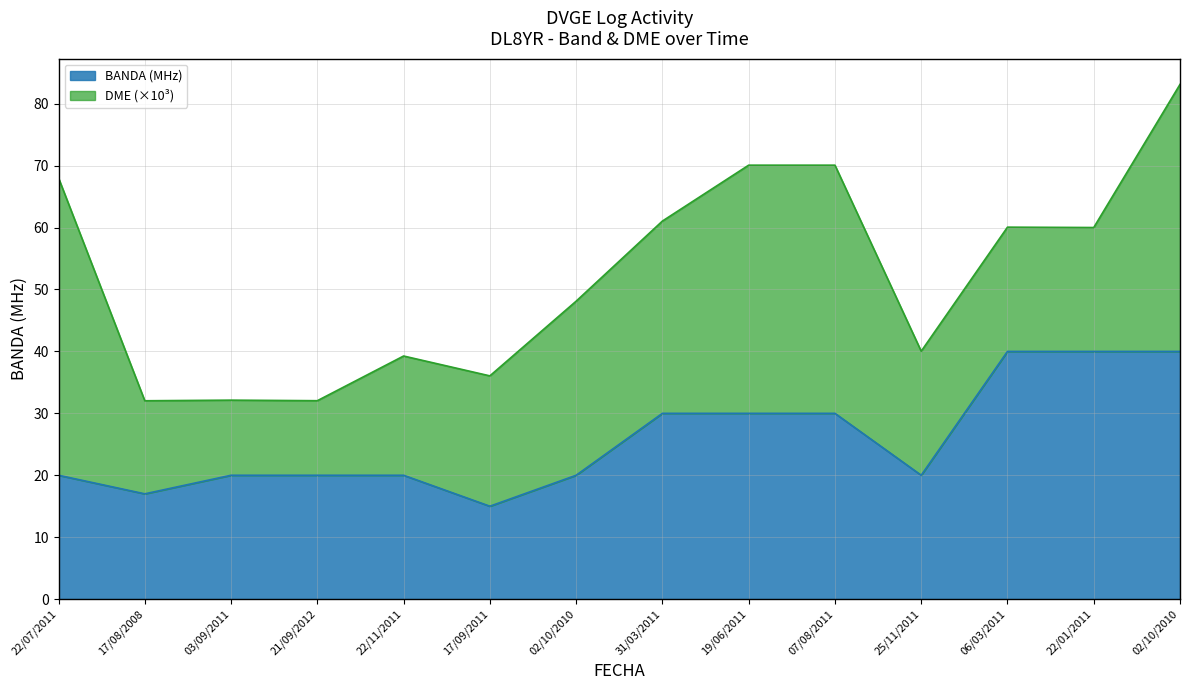

The chart shows a value of 25 at 22/01/2011. True or false?

False